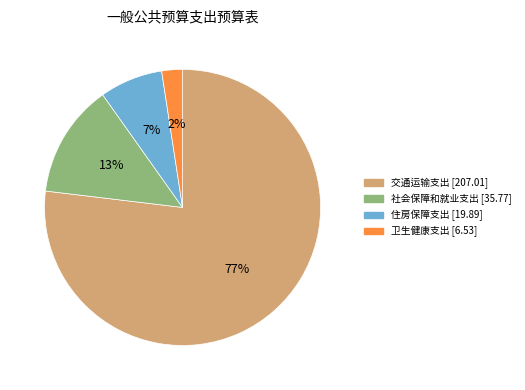

True or false: 卫生健康支出 accounts for 2% of the total.

True